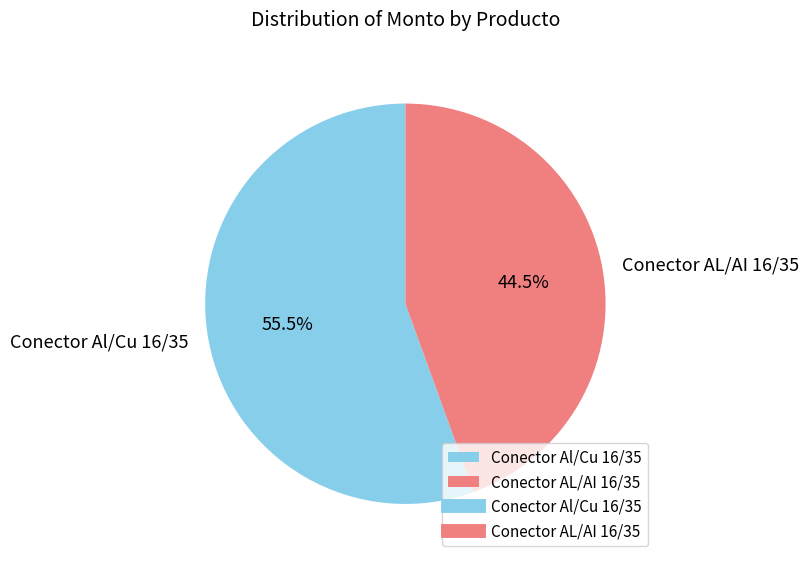

Which has a higher value, Conector AL/AI 16/35 or Conector Al/Cu 16/35?

Conector Al/Cu 16/35